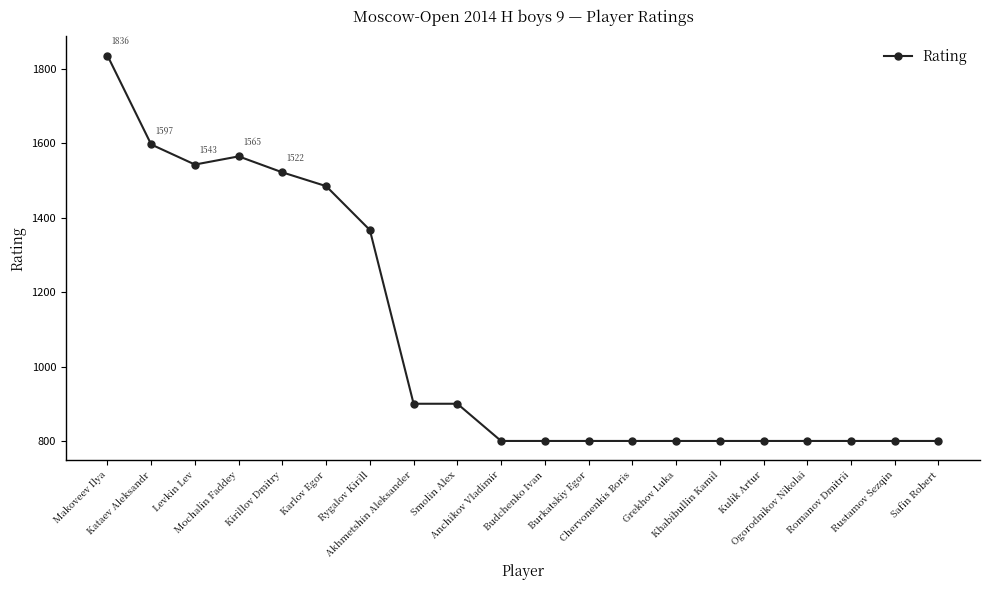

Which has a higher value, Rygalov Kirill or Budchenko Ivan?

Rygalov Kirill